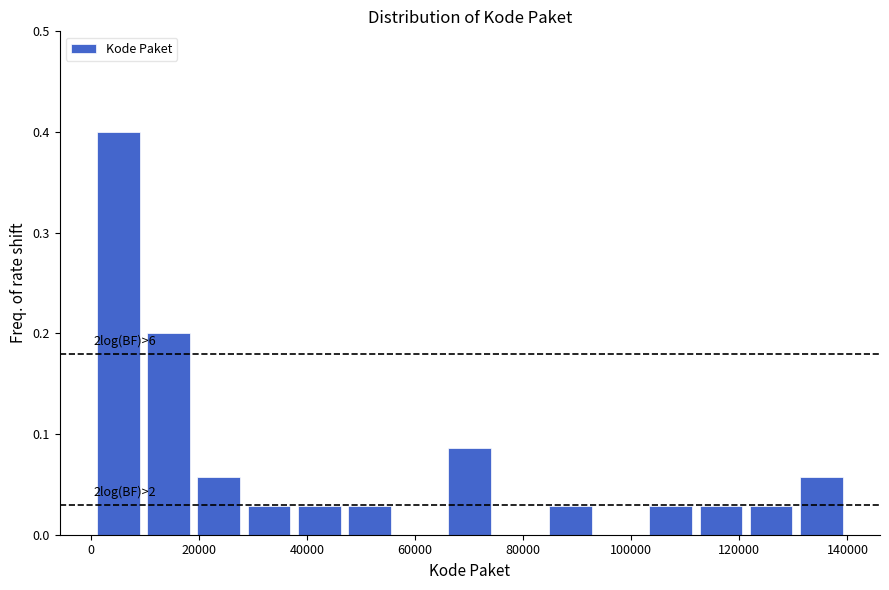

Over which range of the x-axis is the bar tallest?

0 to 10000